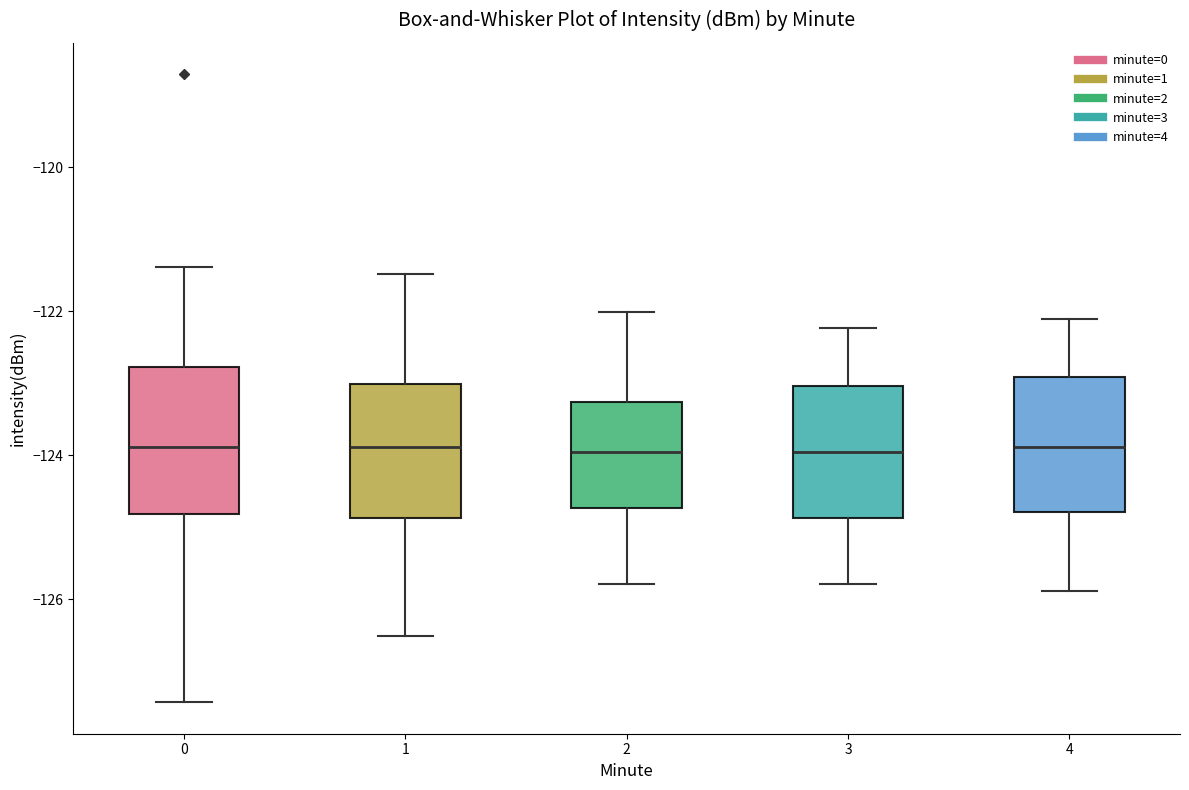

Reading left to right, transcribe this box plot: for each box, give where its median line is, the range the box spans, and where its two whiskers end, as read against the y-axis. The values are not printed on the chart, so give them approximately, as read against the axis.

0: median -123.8, box -124.8 to -122.8, whiskers -127.4 to -121.4
1: median -123.8, box -124.8 to -123.0, whiskers -126.6 to -121.4
2: median -124.0, box -124.8 to -123.2, whiskers -125.8 to -122.0
3: median -124.0, box -124.8 to -123.0, whiskers -125.8 to -122.2
4: median -123.8, box -124.8 to -123.0, whiskers -125.8 to -122.2